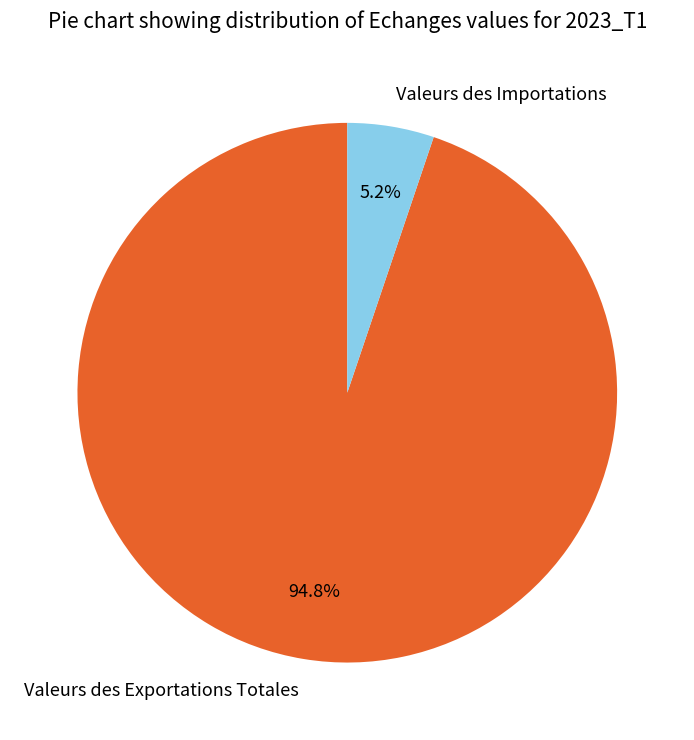

Between Valeurs des Exportations Totales and Valeurs des Importations, which is larger?

Valeurs des Exportations Totales